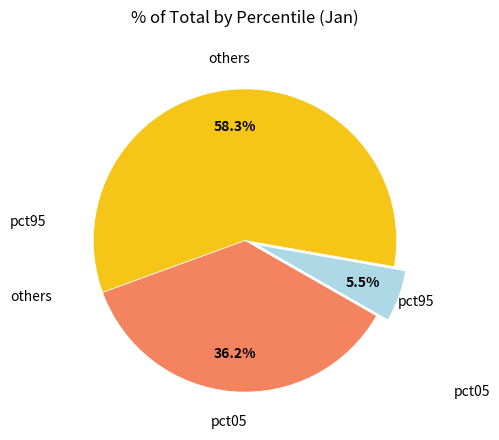

Is there a majority slice in this chart?

Yes